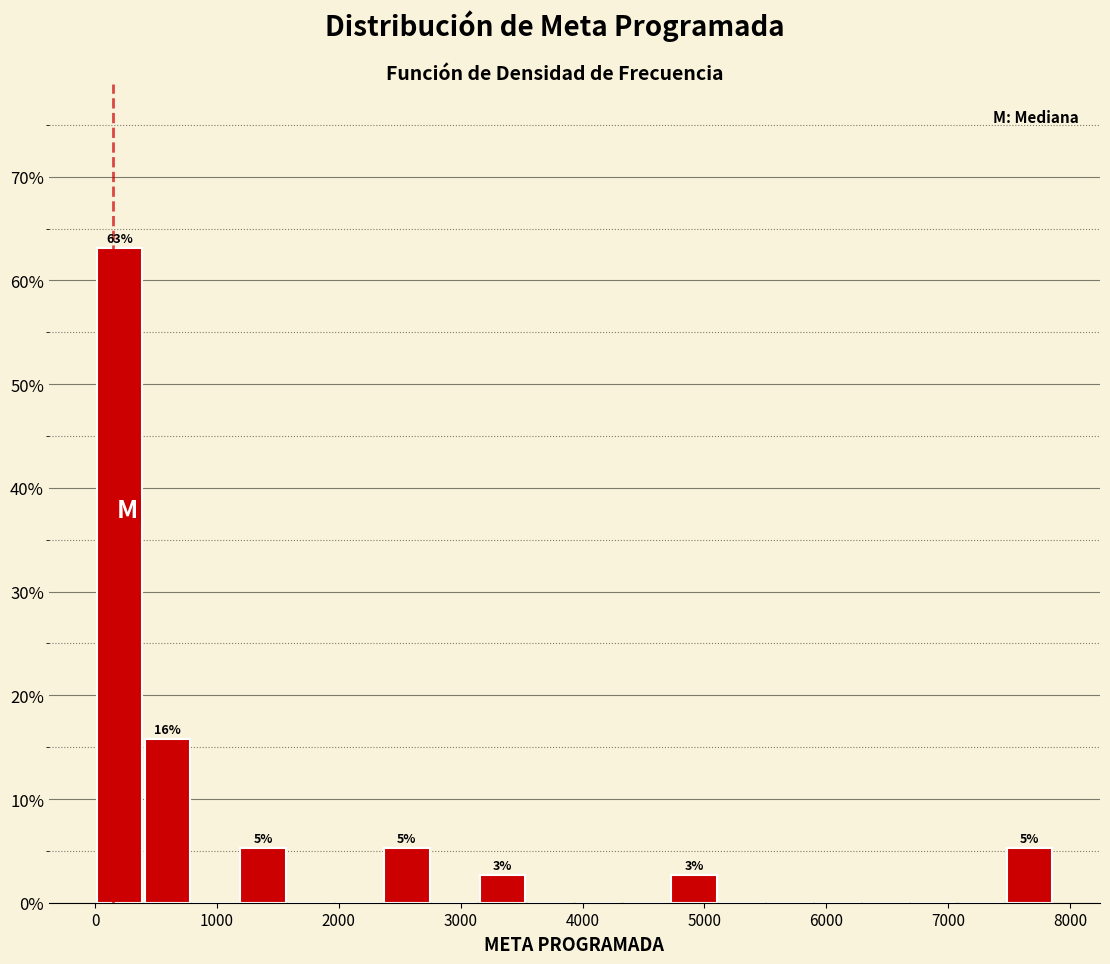

Read against the x-axis, roughly where is the centre of the tallest bar?

200